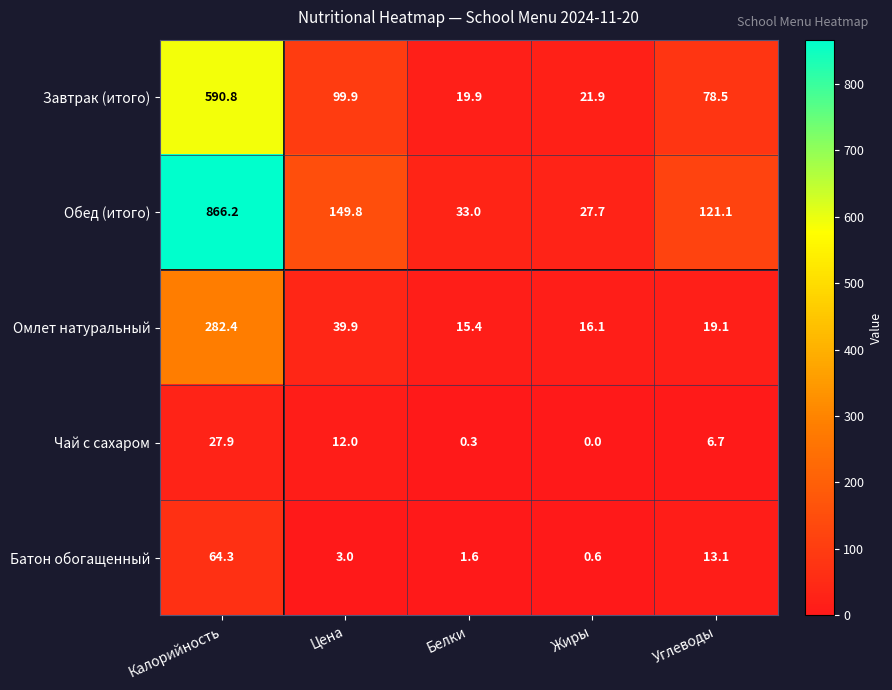

Is it true that Чай с сахаром equals 0.0 at Жиры?

True